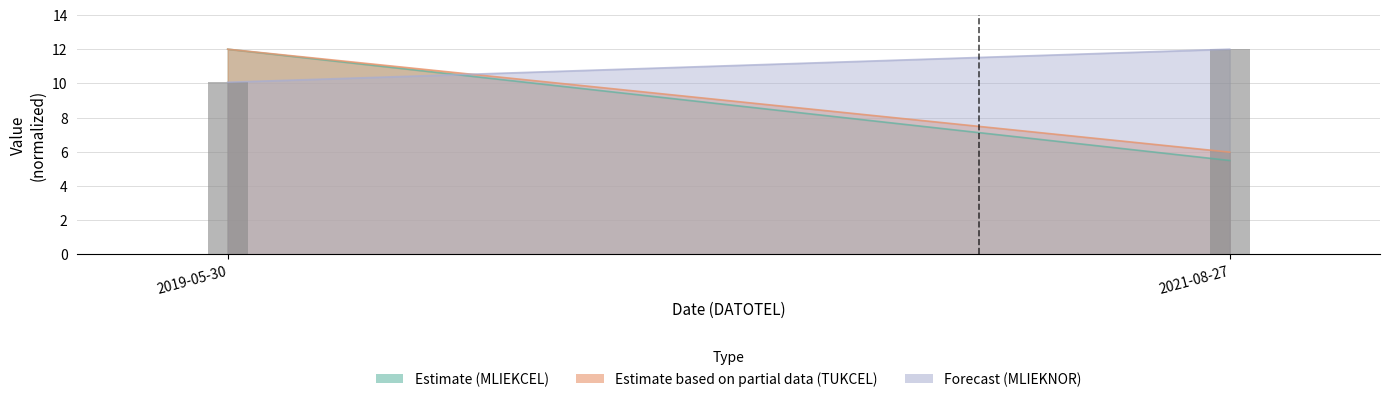

The value at 2021-08-27 is 15.6. True or false?

False